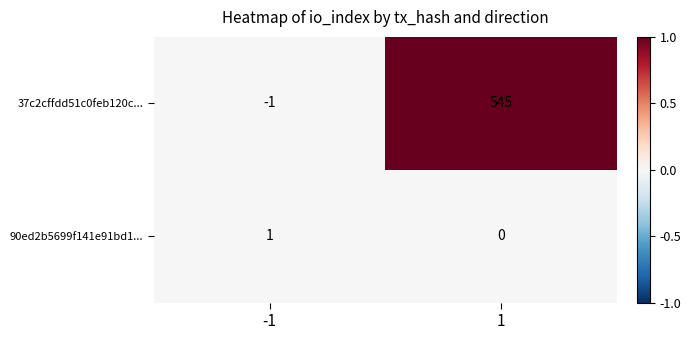

What is the greatest value displayed?

545